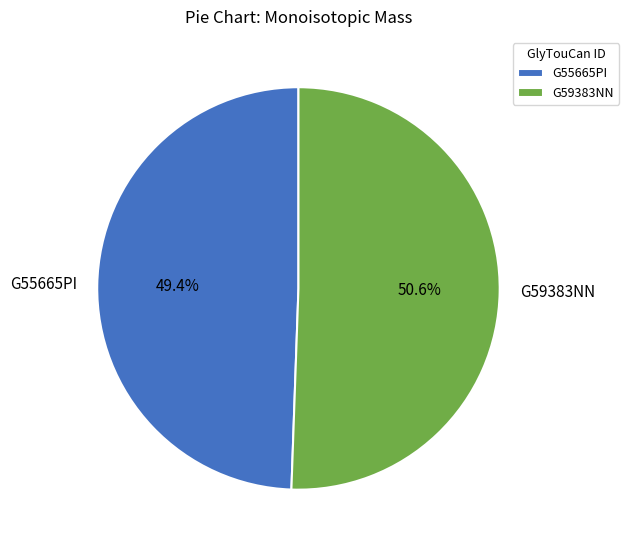

How many slices are in this pie chart?

2